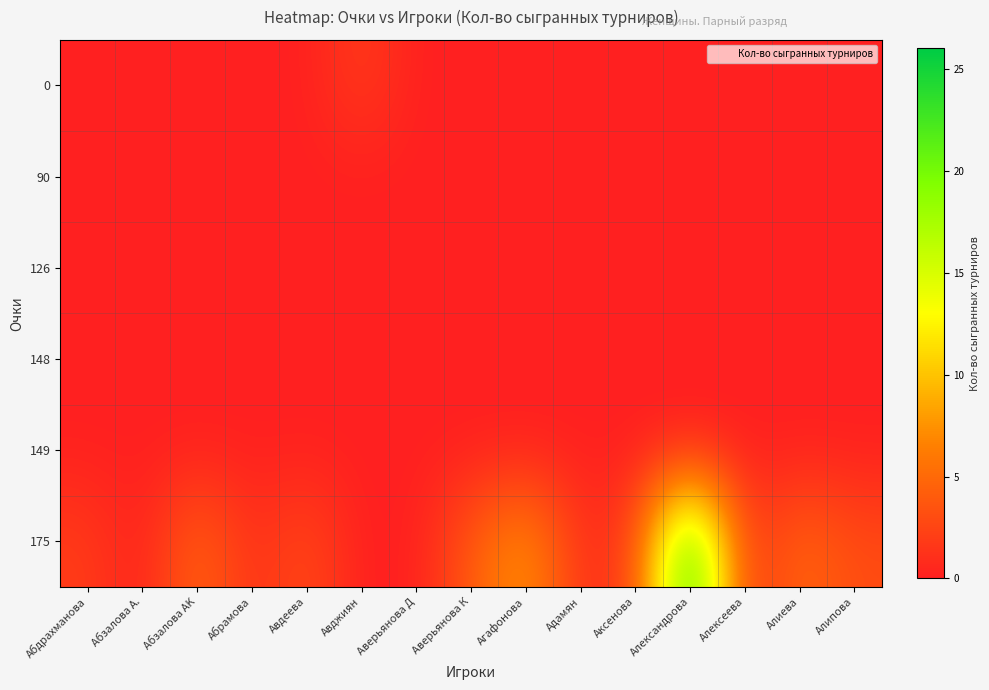

Reading right to left, what are all the values shown in this chart?

0: Алипова=0	Алиева=0	Алексеева=0	Александрова=0	Аксенова=0	Адамян=0	Агафонова=0	Аверьянова К=0	Аверьянова Д=0	Авджиян=2	Авдеева=0	Абрамова=0	Абзалова AK=0	Абзалова A.=0	Абдрахманова=0
90: Алипова=0	Алиева=0	Алексеева=0	Александрова=0	Аксенова=0	Адамян=0	Агафонова=0	Аверьянова К=0	Аверьянова Д=0	Авджиян=0	Авдеева=0	Абрамова=0	Абзалова AK=0	Абзалова A.=0	Абдрахманова=0
126: Алипова=0	Алиева=0	Алексеева=0	Александрова=0	Аксенова=0	Адамян=0	Агафонова=0	Аверьянова К=0	Аверьянова Д=0	Авджиян=0	Авдеева=0	Абрамова=0	Абзалова AK=0	Абзалова A.=0	Абдрахманова=0
148: Алипова=0	Алиева=0	Алексеева=0	Александрова=0	Аксенова=0	Адамян=0	Агафонова=0	Аверьянова К=0	Аверьянова Д=0	Авджиян=0	Авдеева=0	Абрамова=0	Абзалова AK=0	Абзалова A.=0	Абдрахманова=0
149: Алипова=0	Алиева=0	Алексеева=0	Александрова=0	Аксенова=0	Адамян=0	Агафонова=0	Аверьянова К=0	Аверьянова Д=0	Авджиян=0	Авдеева=0	Абрамова=0	Абзалова AK=0	Абзалова A.=0	Абдрахманова=0
175: Алипова=3	Алиева=5	Алексеева=1	Александрова=25	Аксенова=2	Адамян=1	Агафонова=8	Аверьянова К=4	Аверьянова Д=0	Авджиян=0	Авдеева=3	Абрамова=1	Абзалова AK=5	Абзалова A.=0	Абдрахманова=2